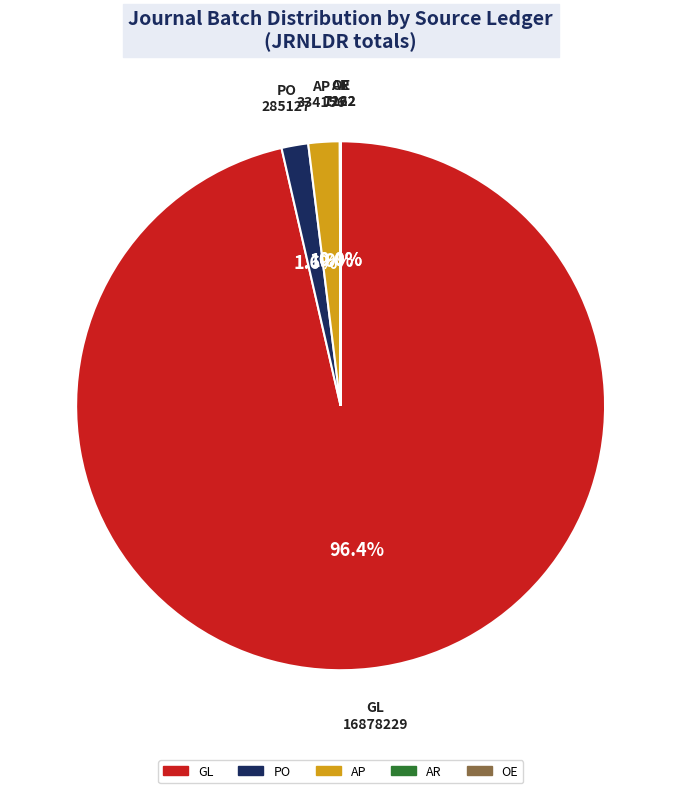

Is the sum of GL and AP greater than half?

Yes